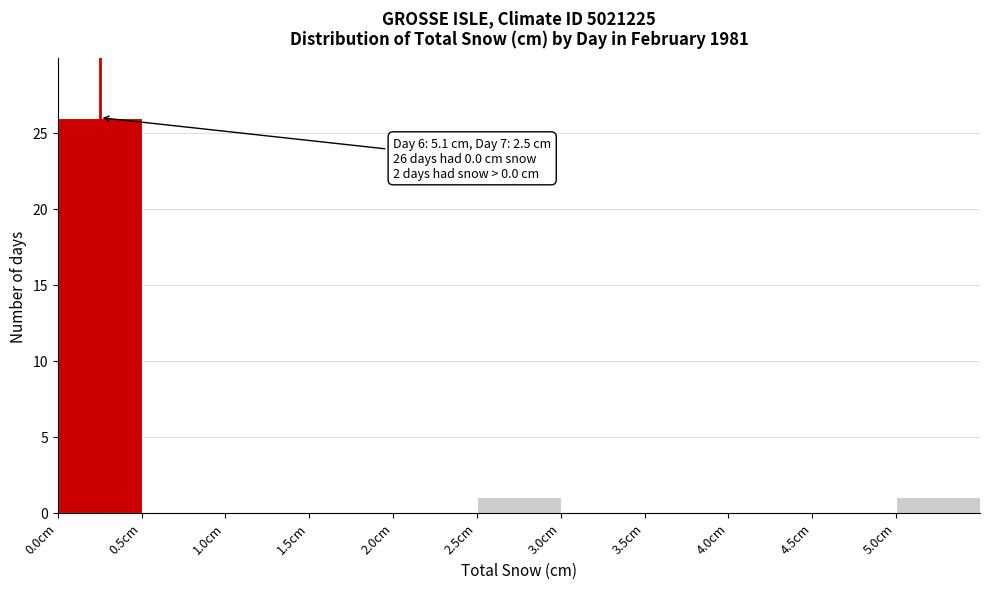

Over which range of the x-axis is the bar tallest?

0.0 to 0.5